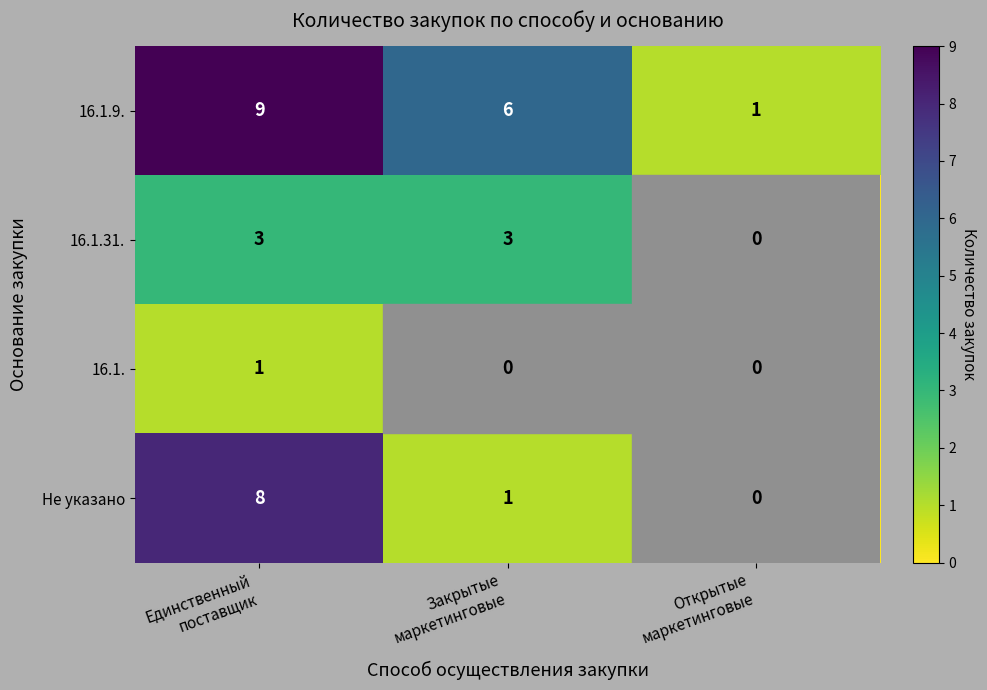

List the series in order of their overall mean, lowest first.

16.1., 16.1.31., Не указано, 16.1.9.